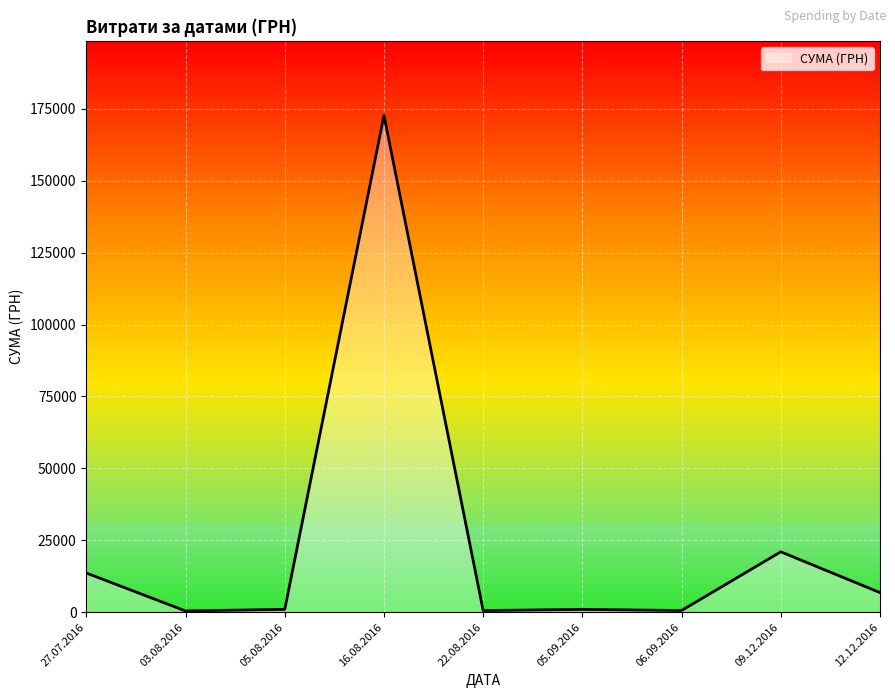

Between 12.12.2016 and 09.12.2016, which is larger?

09.12.2016